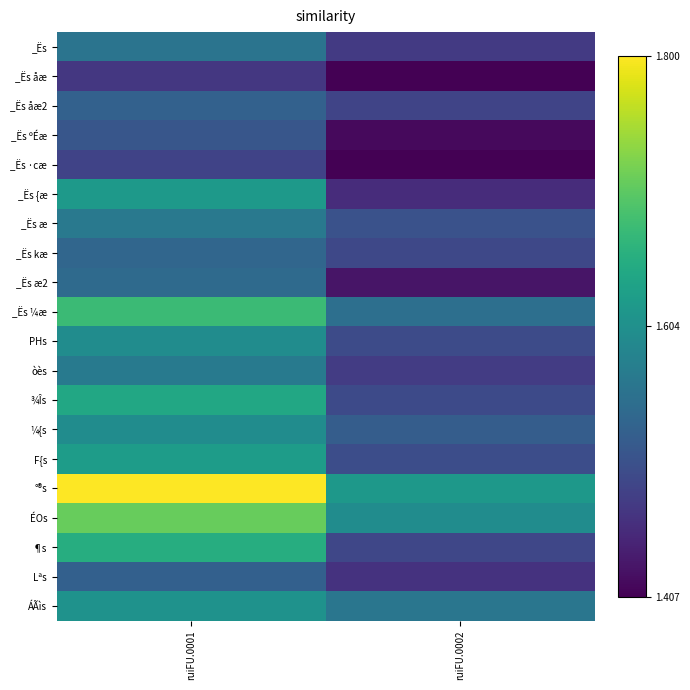

Between ruiFU.0002 and ruiFU.0001, which is larger?

ruiFU.0001